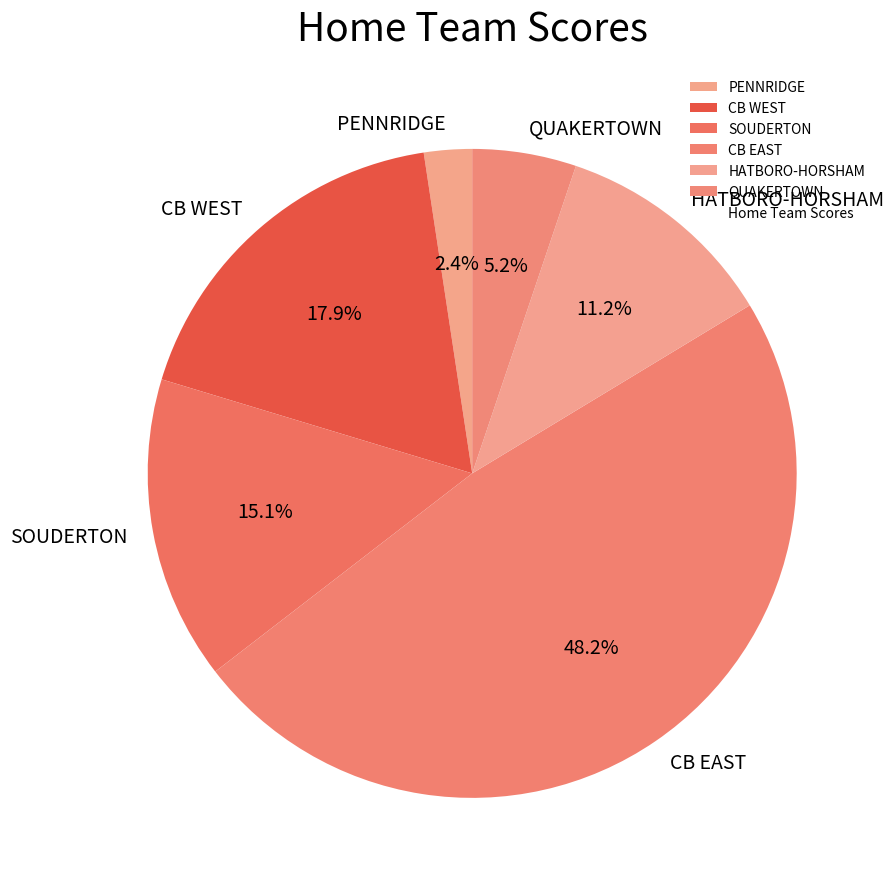

True or false: HATBORO-HORSHAM accounts for 11% of the total.

True